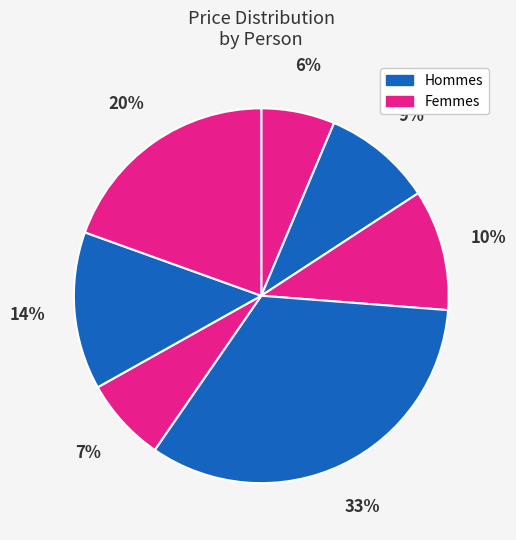

To the nearest percent, what is the average slice percentage?

14%